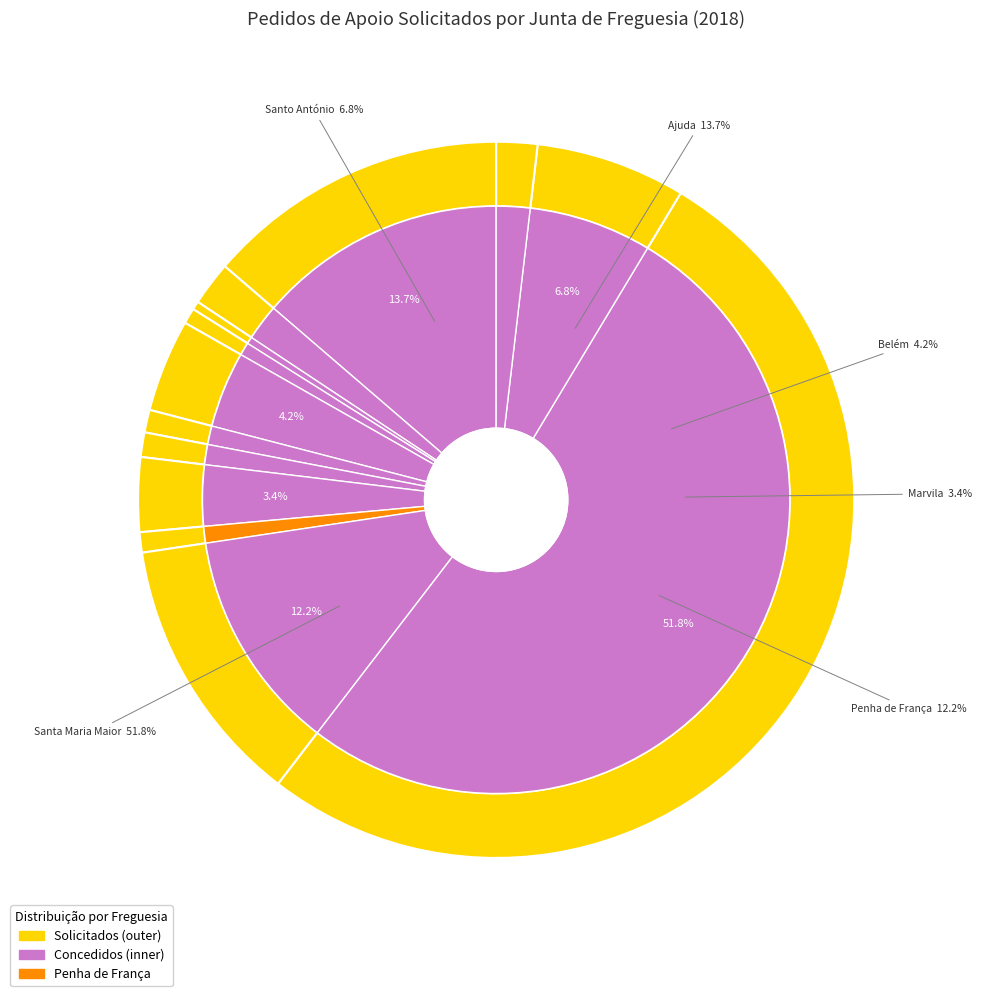

Rank the categories by value from lowest to highest.

Arroios, Avenidas Novas, Misericórdia, Benfica, Campolide, Other, Alcântara, Marvila, Belém, Santo António, Penha de França, Ajuda, Santa Maria Maior